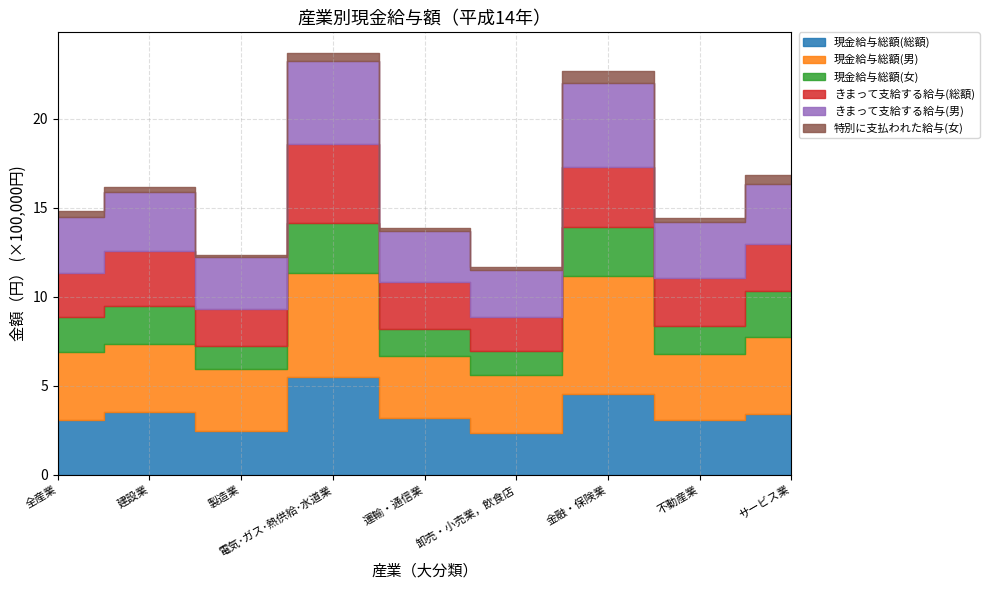

At 全産業, list the series in order from smallest to largest.

特別に支払われた給与(女), 現金給与総額(女), きまって支給する給与(総額), 現金給与総額(総額), きまって支給する給与(男), 現金給与総額(男)